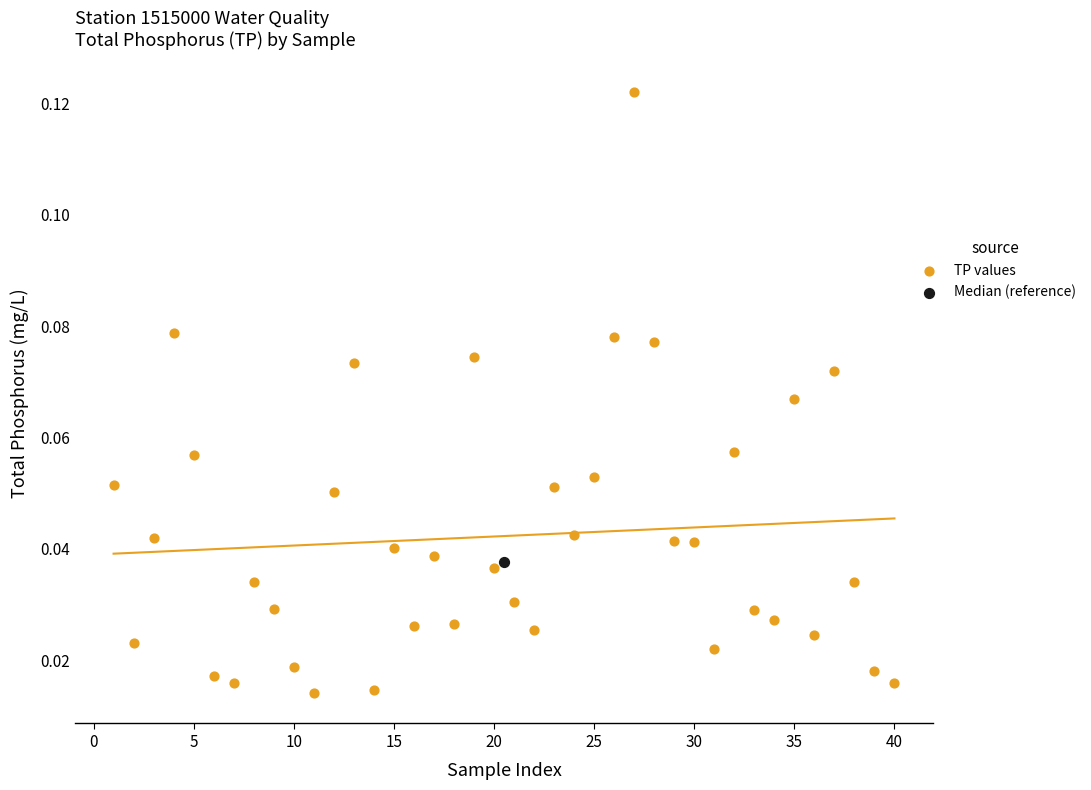

What are all the series names shown in the legend?

TP values, Median (reference)